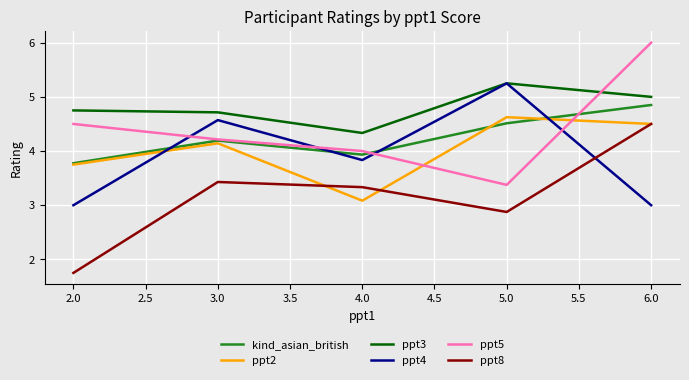

How many series are shown in this chart?

6